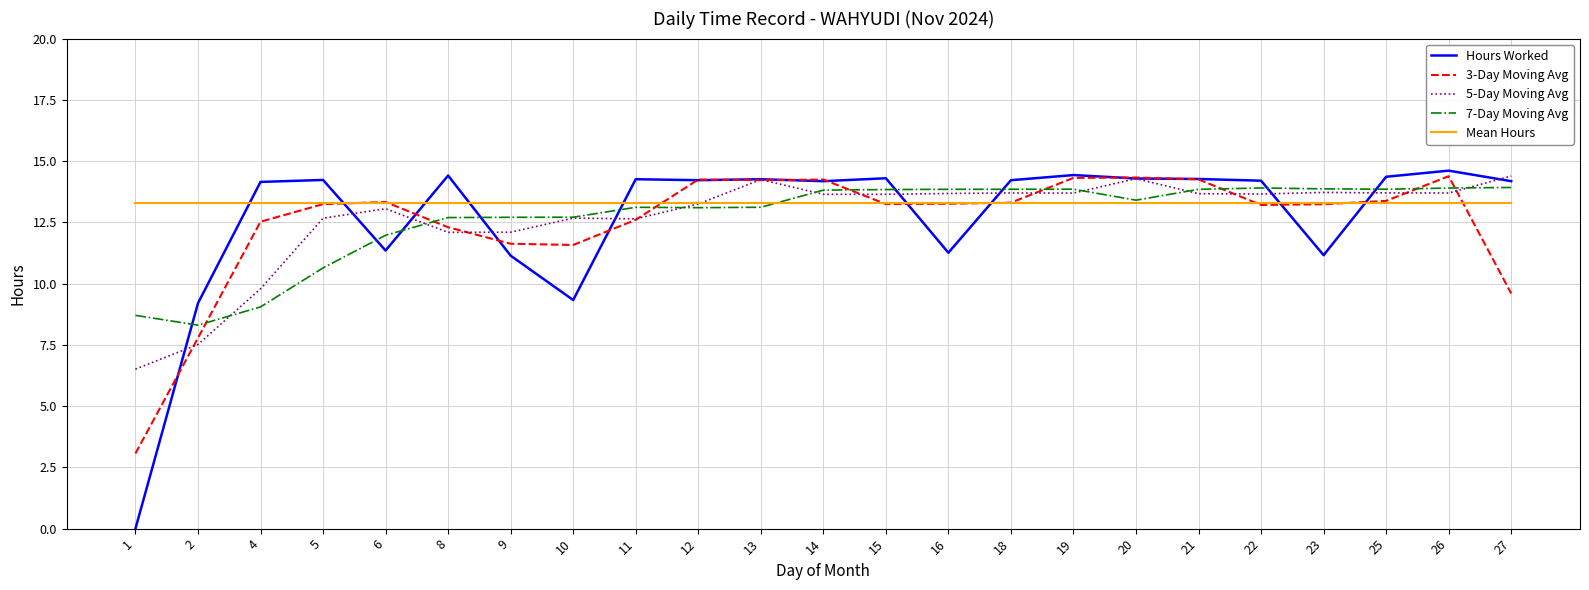

Is it true that 3-Day Moving Avg equals 11.6 at 10?

True